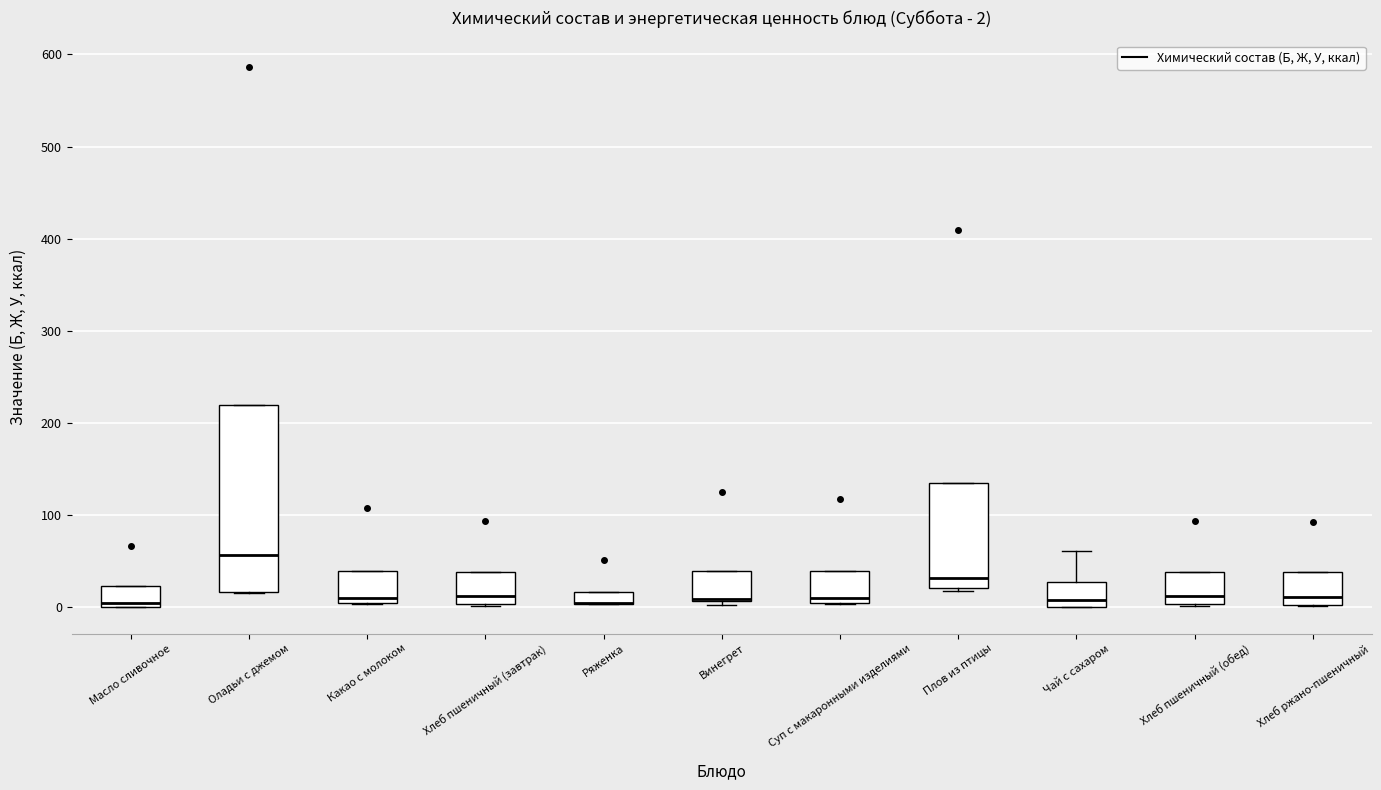

Comparing the boxes themselves (not the whiskers), which one is the tallest?

Оладьи с джемом